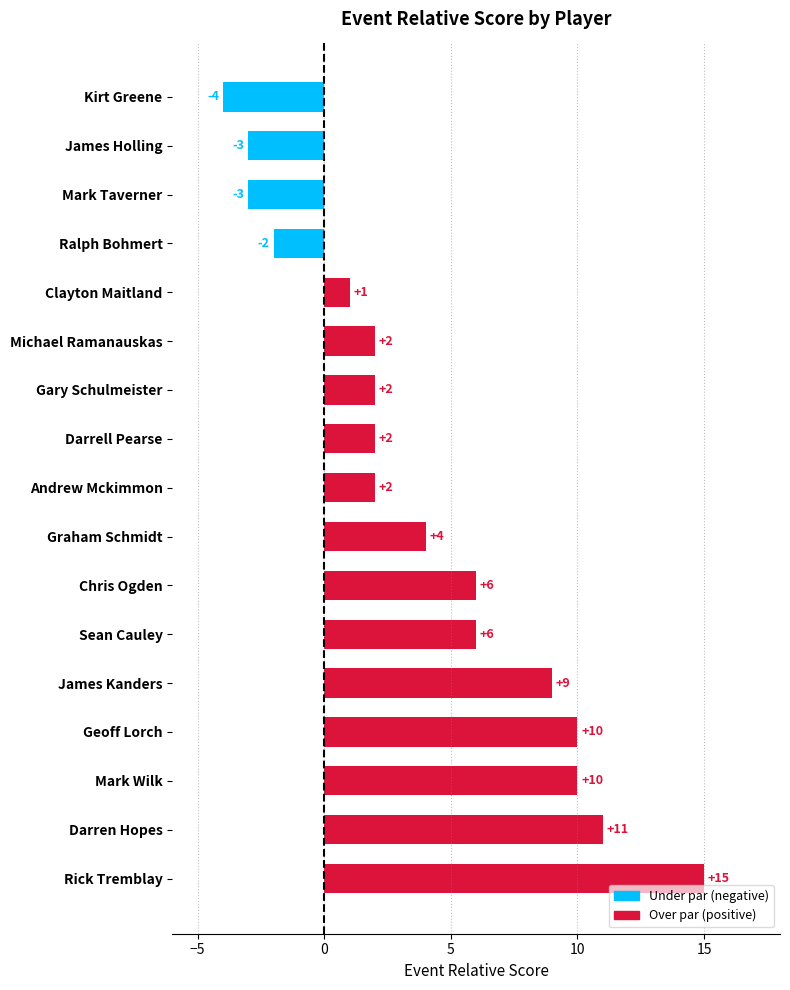

How many bars are there in total?

17